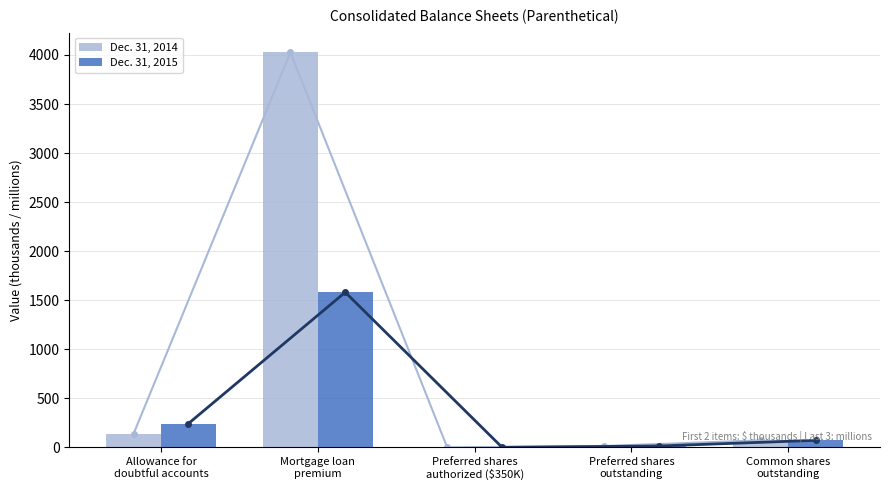

Which series has the largest range (max minus min)?

Dec. 31, 2014